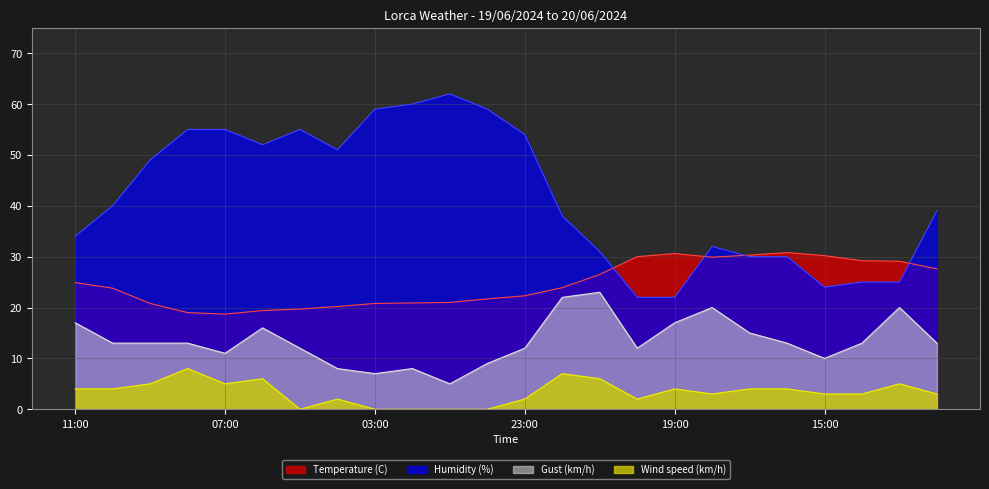

What is the value of the Gust (km/h) point at the 21st from the left?

10.0